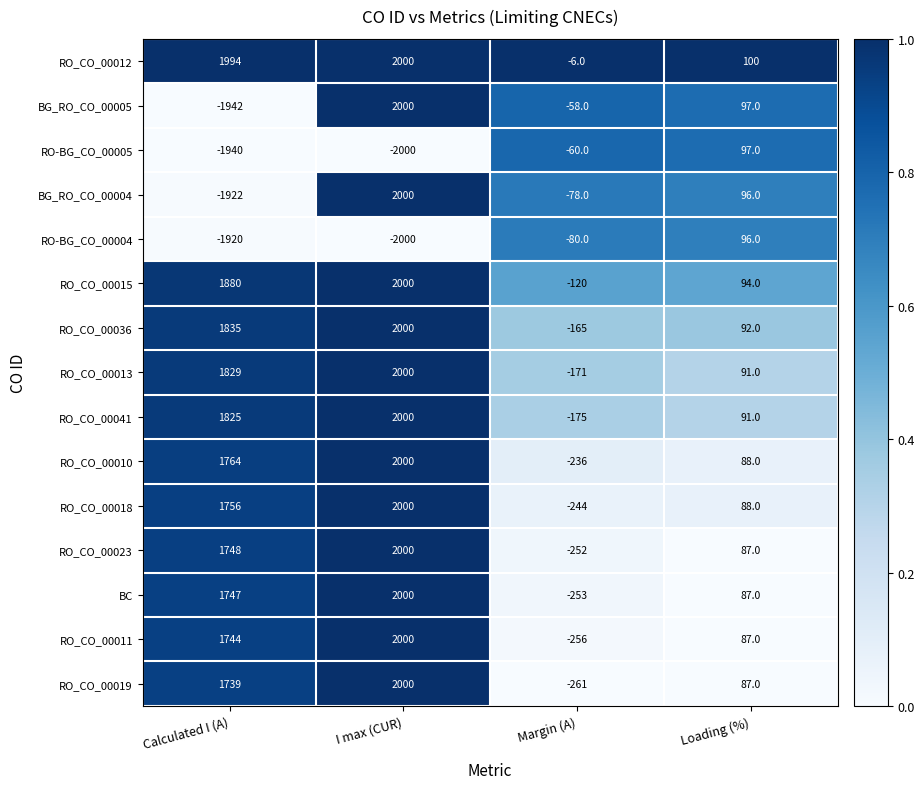

Which series changed the most between Calculated I (A) and I max (CUR)?

BG_RO_CO_00005